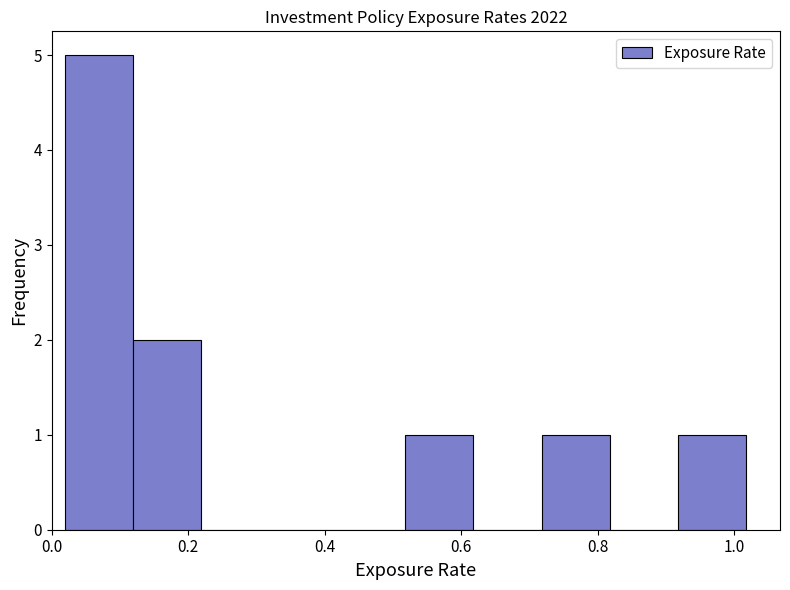

How tall is the bar that spans 0.72 to 0.82 on the x-axis? Neither the bar edges nor the heights are printed on the chart, so give them approximately, as read against the axes.

1